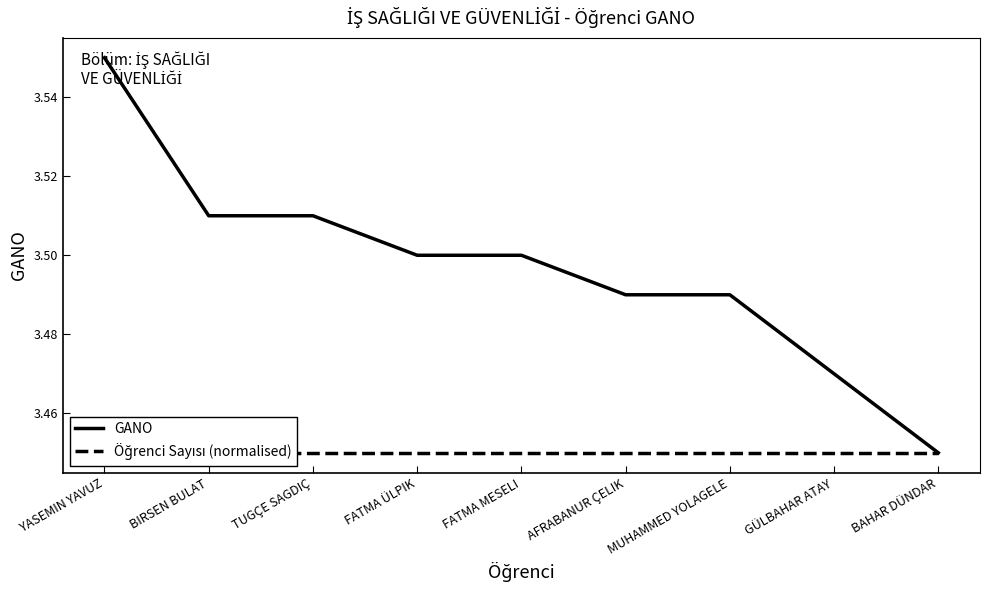

Which series has the largest range (max minus min)?

GANO